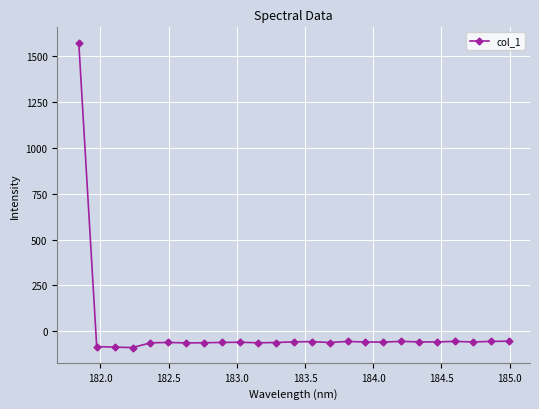

True or false: the data has more than 0 interior local peaks.

True